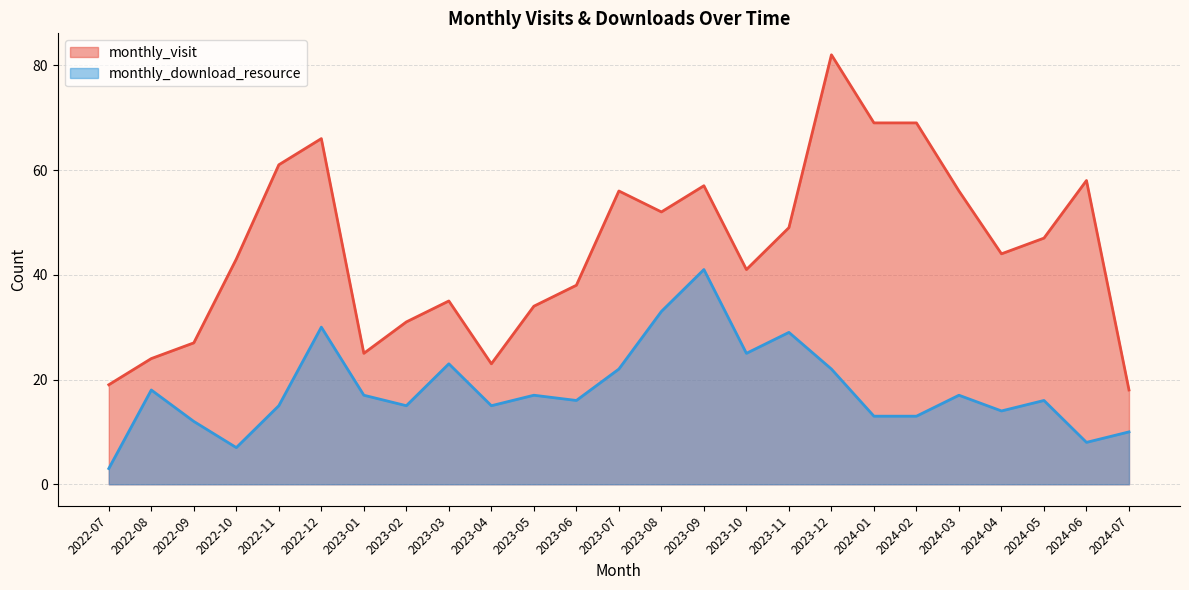

What is the label of the 2nd point from the left?

2022-08